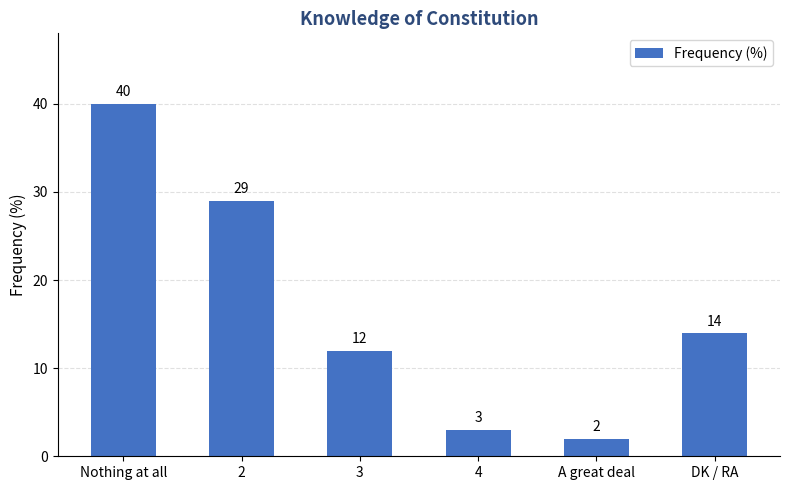

What is the maximum value shown in the chart?

40